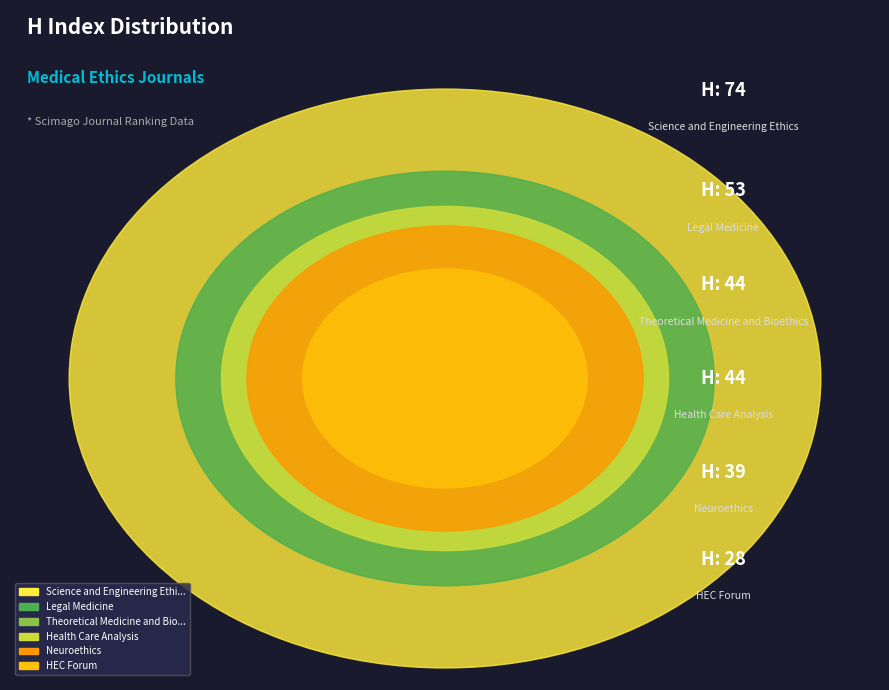

To the nearest percent, what is the difference between the largest and smallest slice percentages?

16%